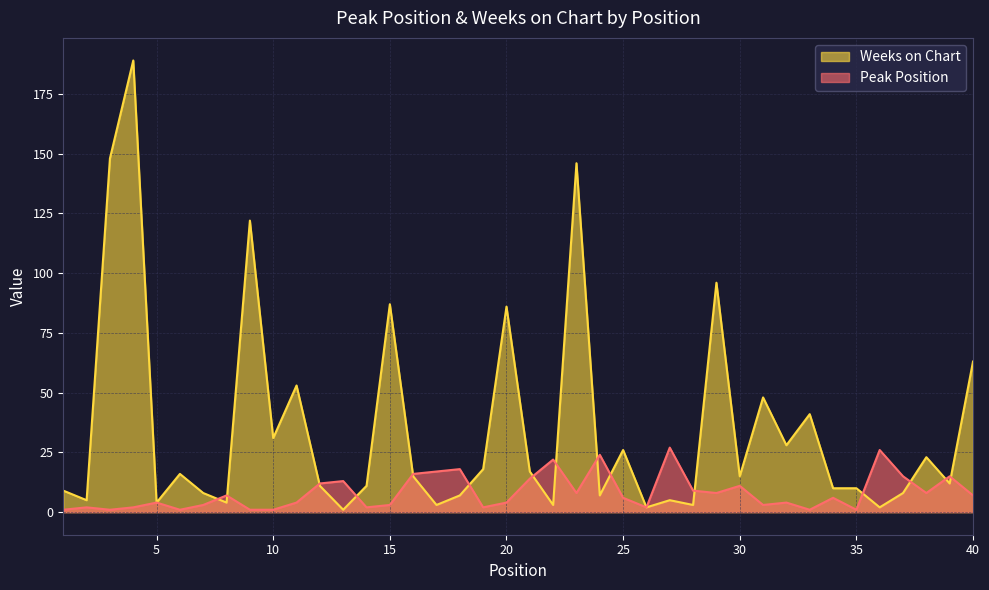

Reading left to right, what are all the values shown in this chart?

Peak Position: 1=1	2=2	3=1	4=2	5=4	6=1	7=3	8=7	9=1	10=1	11=4	12=12	13=13	14=2	15=3	16=16	17=17	18=18	19=2	20=4	21=14	22=22	23=8	24=24	25=6	26=2	27=27	28=9	29=8	30=11	31=3	32=4	33=1	34=6	35=1	36=26	37=15	38=8	39=15	40=7
Weeks on Chart: 1=9	2=5	3=148	4=189	5=4	6=16	7=8	8=4	9=122	10=31	11=53	12=11	13=1	14=11	15=87	16=15	17=3	18=7	19=18	20=86	21=17	22=3	23=146	24=7	25=26	26=2	27=5	28=3	29=96	30=15	31=48	32=28	33=41	34=10	35=10	36=2	37=8	38=23	39=12	40=63